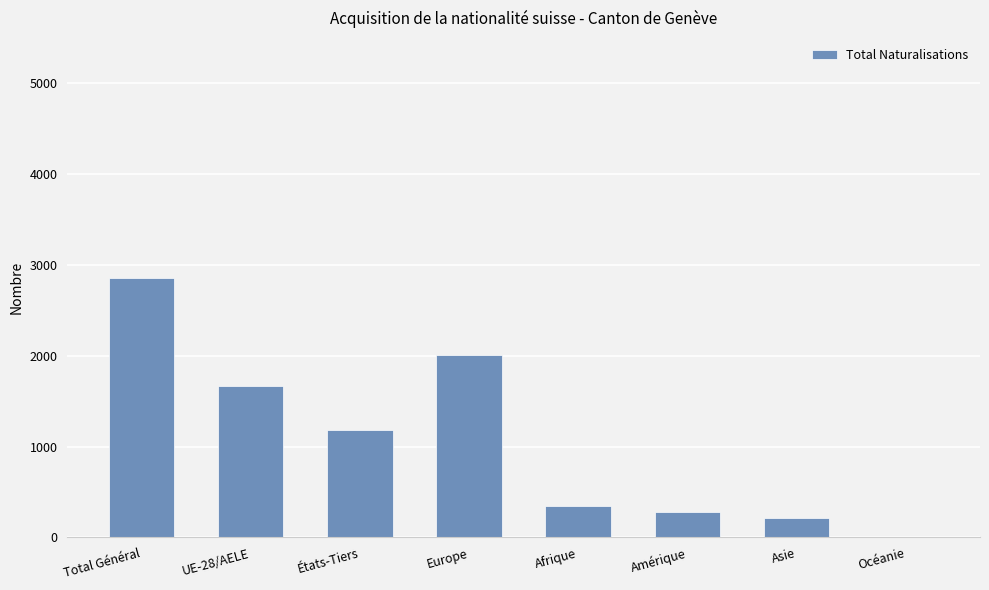

At which category does the chart reach its peak across all series?

Total Général